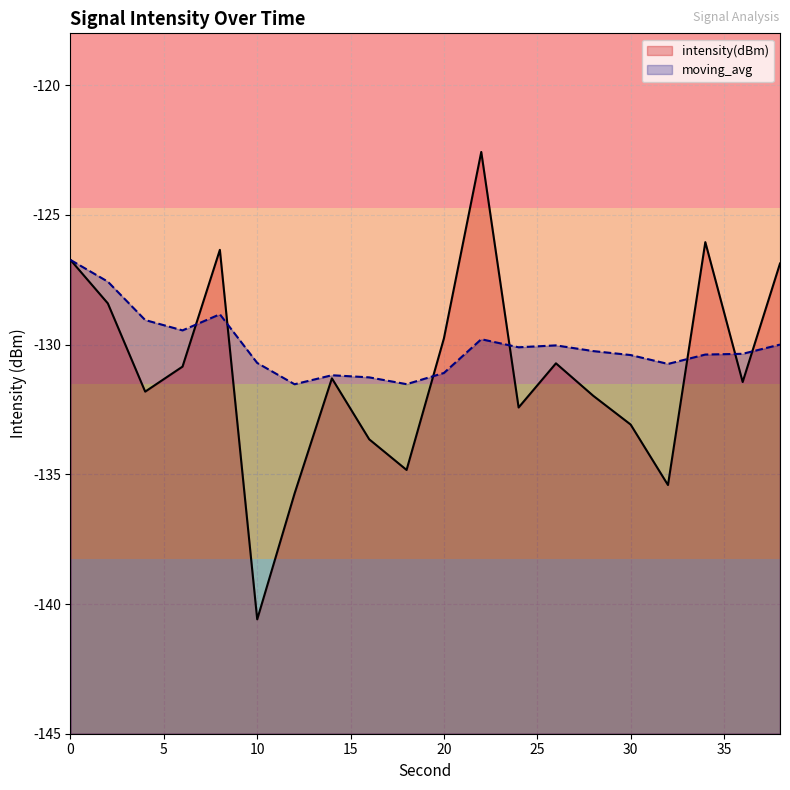

Reading left to right, transcribe all the data shown in this chart.

intensity(dBm): 0=-126.7	2=-128.4	4=-131.8	6=-130.8	8=-126.3	10=-140.6	12=-135.7	14=-131.3	16=-133.7	18=-134.8	20=-129.8	22=-122.6	24=-132.4	26=-130.7	28=-132.0	30=-133.1	32=-135.4	34=-126.0	36=-131.4	38=-126.9
moving_avg: 0=-126.7	2=-127.6	4=-129.1	6=-129.5	8=-128.8	10=-130.7	12=-131.5	14=-131.2	16=-131.3	18=-131.5	20=-131.1	22=-129.8	24=-130.1	26=-130.0	28=-130.2	30=-130.4	32=-130.7	34=-130.4	36=-130.4	38=-130.0